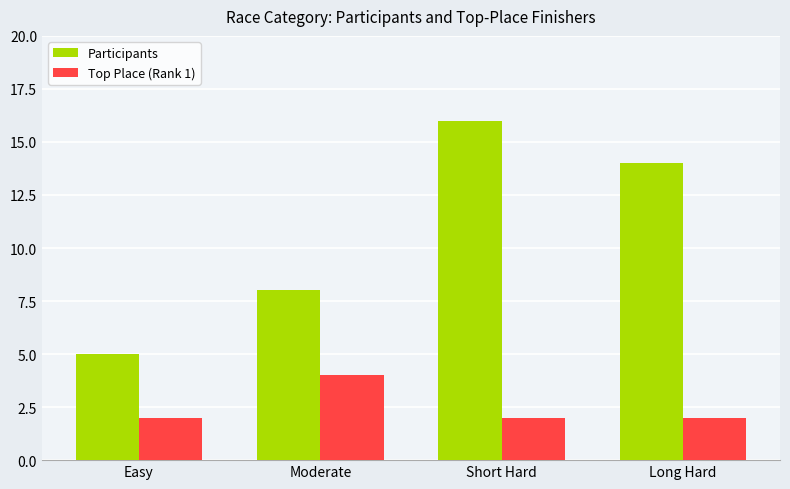

What is the sum of the Top Place (Rank 1) values at Short Hard and Easy?

4